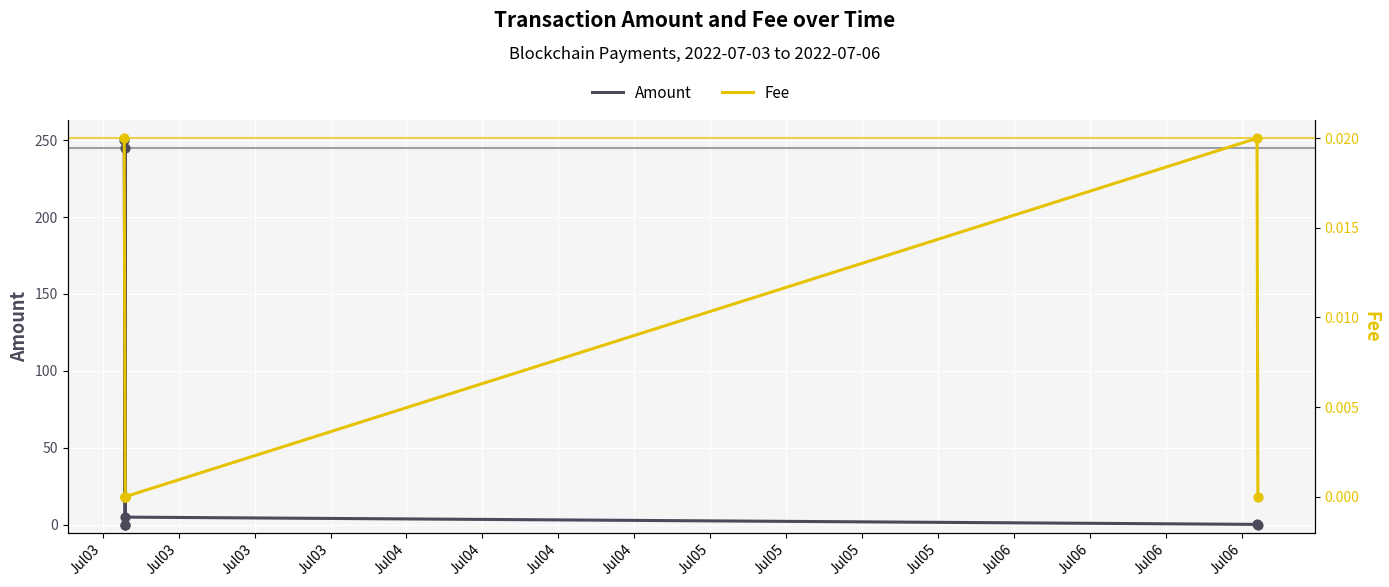

At how many categories does at least one series exceed 242?

2